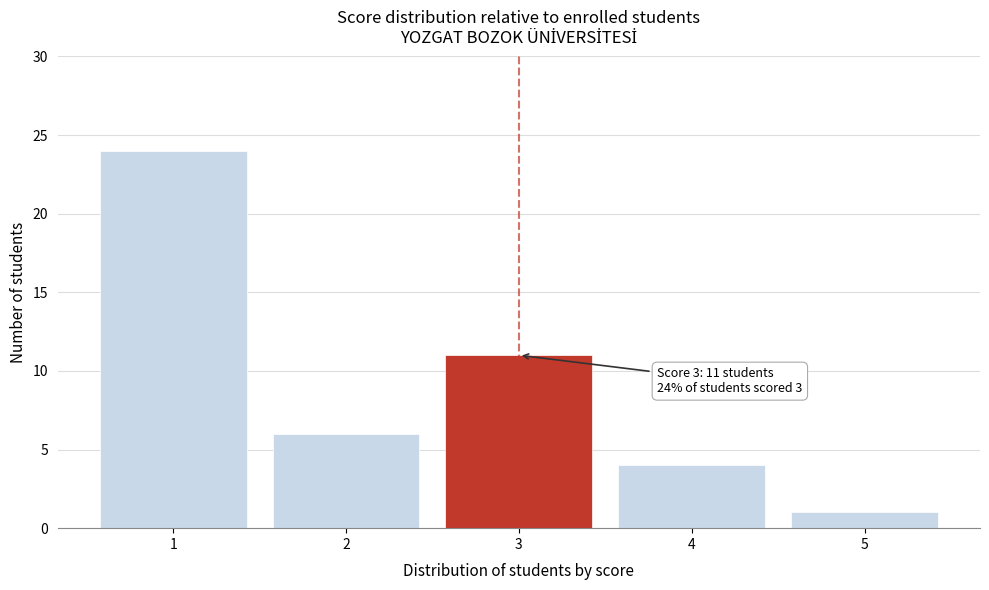

Reading right to left, extract all data points from this chart.

1	4	11	6	24